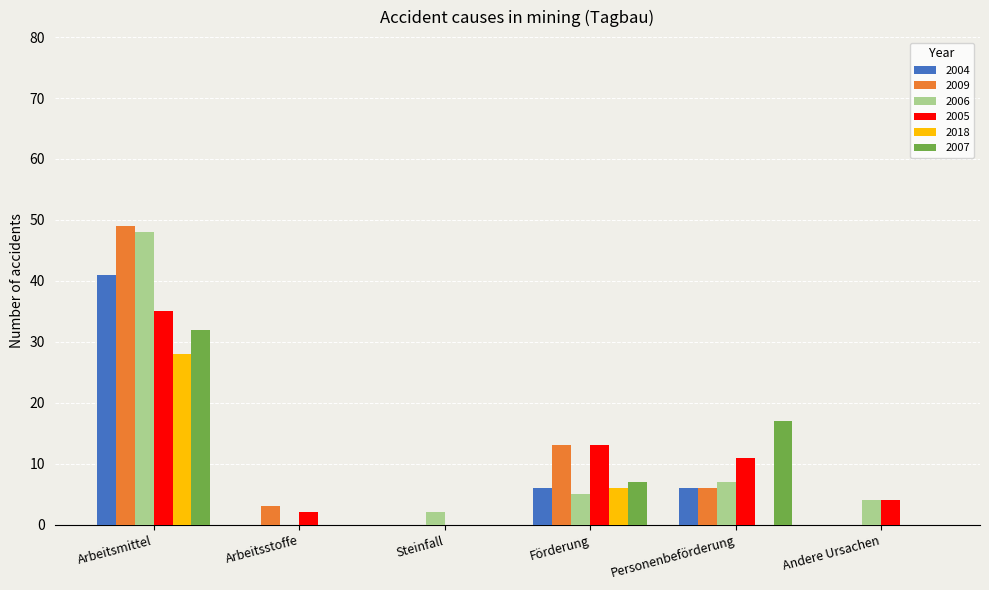

Reading right to left, what are all the values shown in this chart?

2004: Andere Ursachen=0	Personenbeförderung=6	Förderung=6	Steinfall=0	Arbeitsstoffe=0	Arbeitsmittel=41
2009: Andere Ursachen=0	Personenbeförderung=6	Förderung=13	Steinfall=0	Arbeitsstoffe=3	Arbeitsmittel=49
2006: Andere Ursachen=4	Personenbeförderung=7	Förderung=5	Steinfall=2	Arbeitsstoffe=0	Arbeitsmittel=48
2005: Andere Ursachen=4	Personenbeförderung=11	Förderung=13	Steinfall=0	Arbeitsstoffe=2	Arbeitsmittel=35
2018: Andere Ursachen=0	Personenbeförderung=0	Förderung=6	Steinfall=0	Arbeitsstoffe=0	Arbeitsmittel=28
2007: Andere Ursachen=0	Personenbeförderung=17	Förderung=7	Steinfall=0	Arbeitsstoffe=0	Arbeitsmittel=32